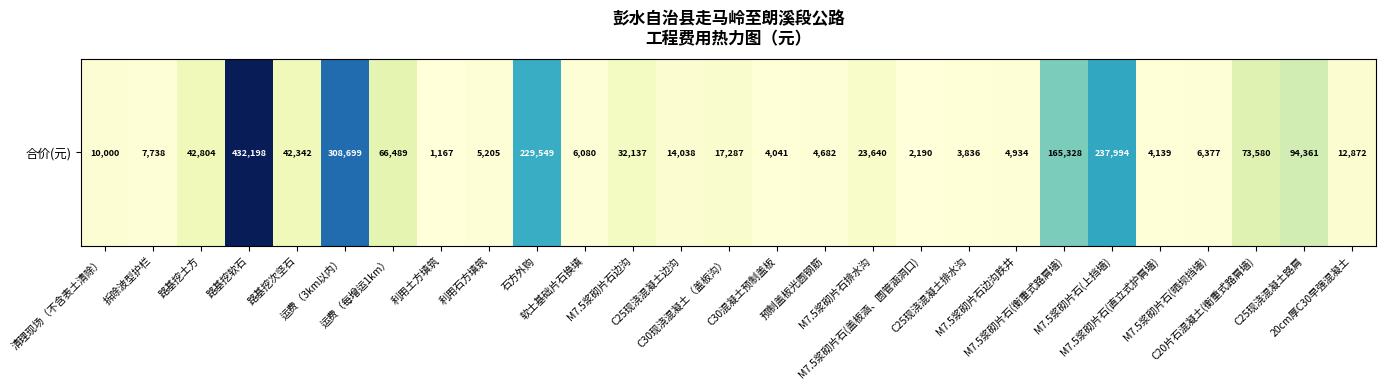

Count the number of categories in the chart.

27